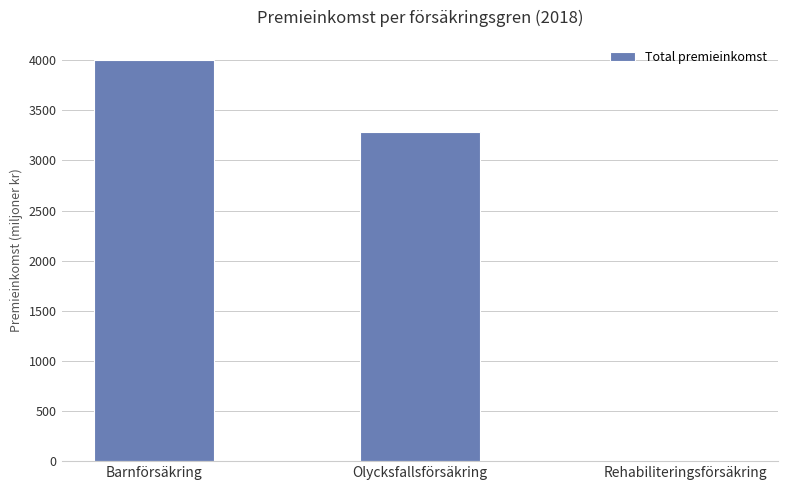

What is the average value?

2427871947